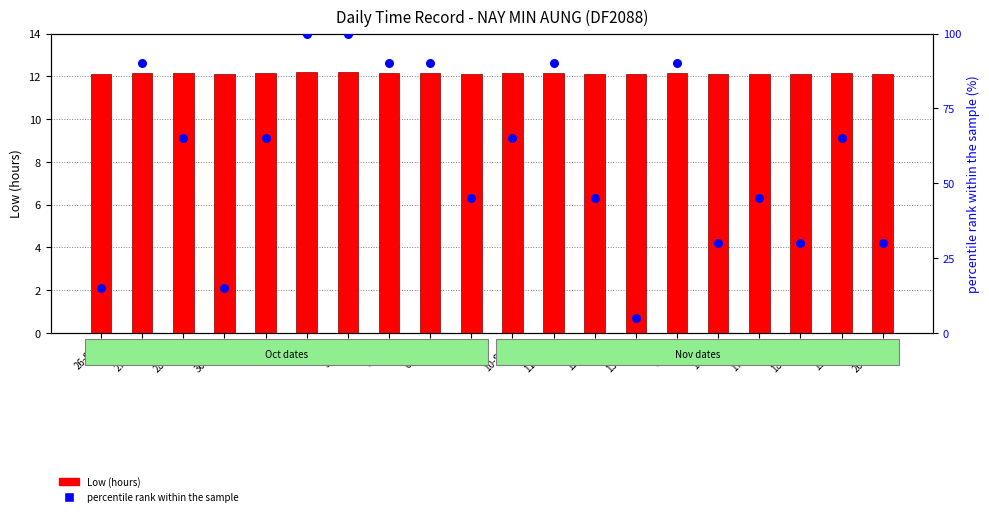

Which series contains the lowest Y value?

percentile rank within the sample